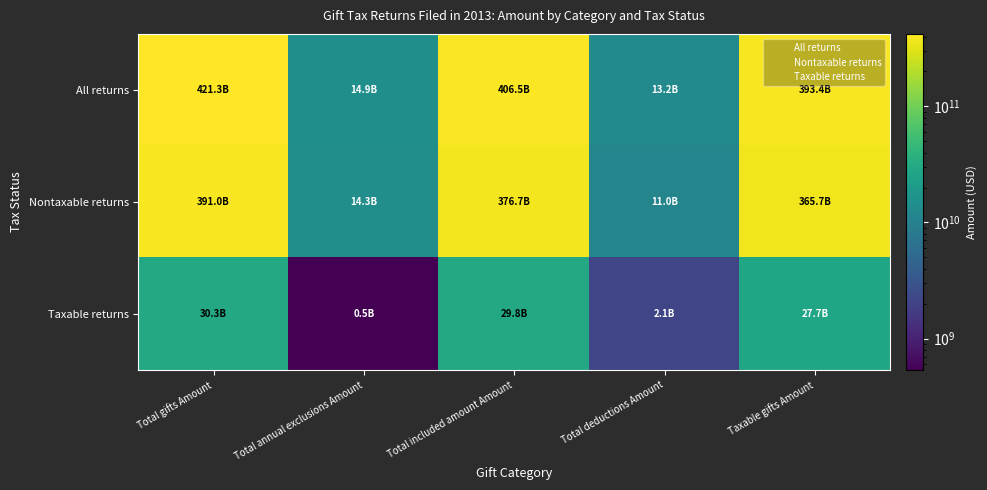

Between Total included amount Amount and Total gifts Amount, which is larger?

Total gifts Amount